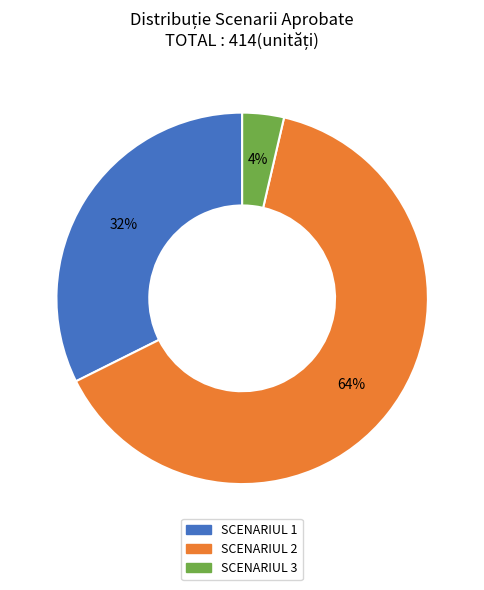

Is the sum of SCENARIUL 1 and SCENARIUL 2 greater than half?

Yes